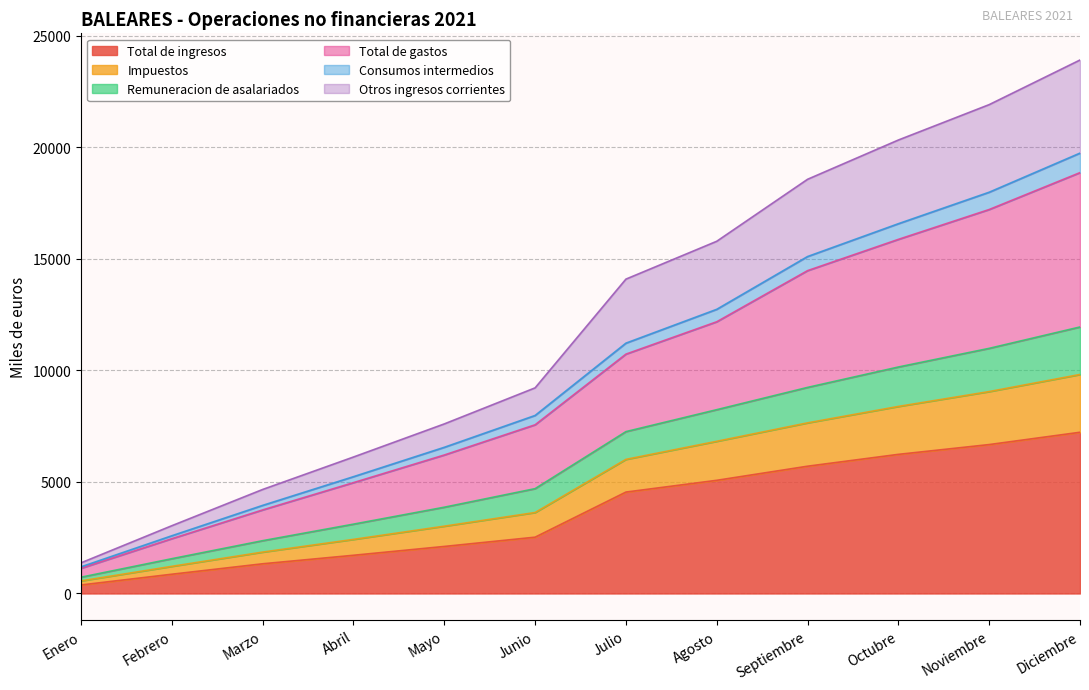

How many data points does each series have?

12